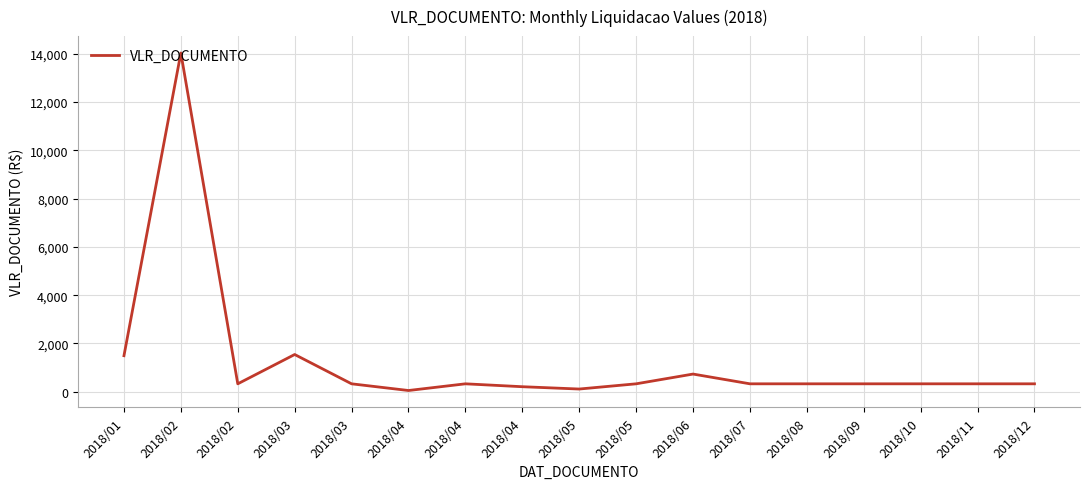

What is the value of the 4th point from the left?

1543.6